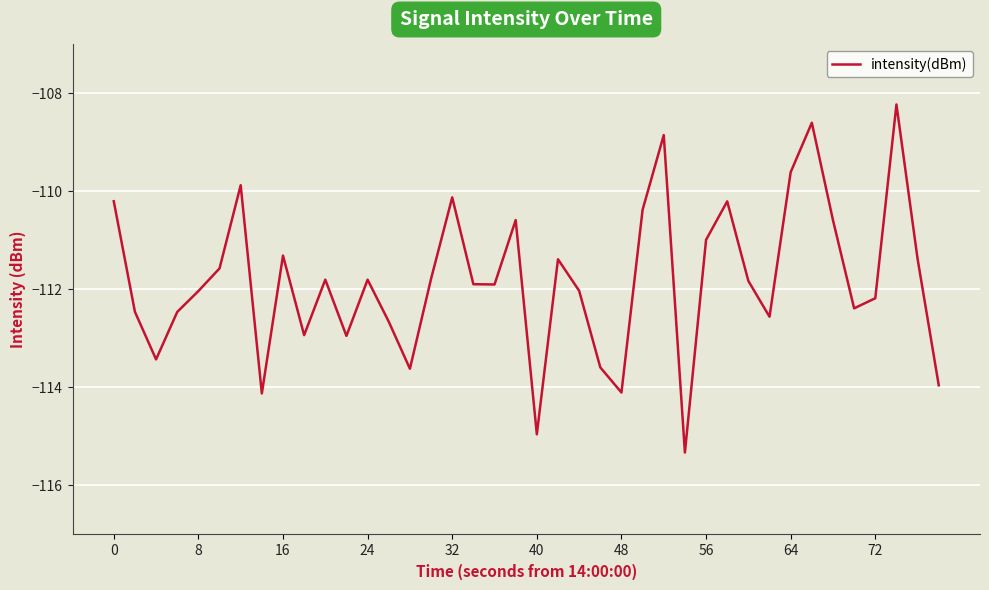

What is the maximum value shown in the chart?

-108.2